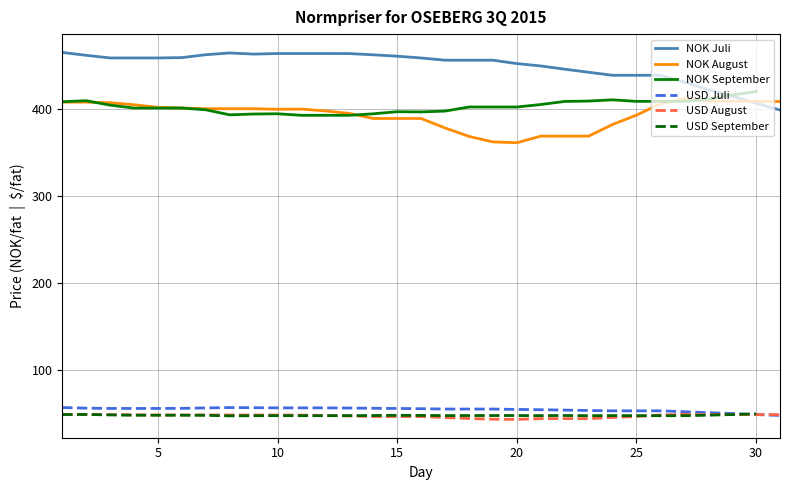

What is the lowest value of the USD August series?

43.9